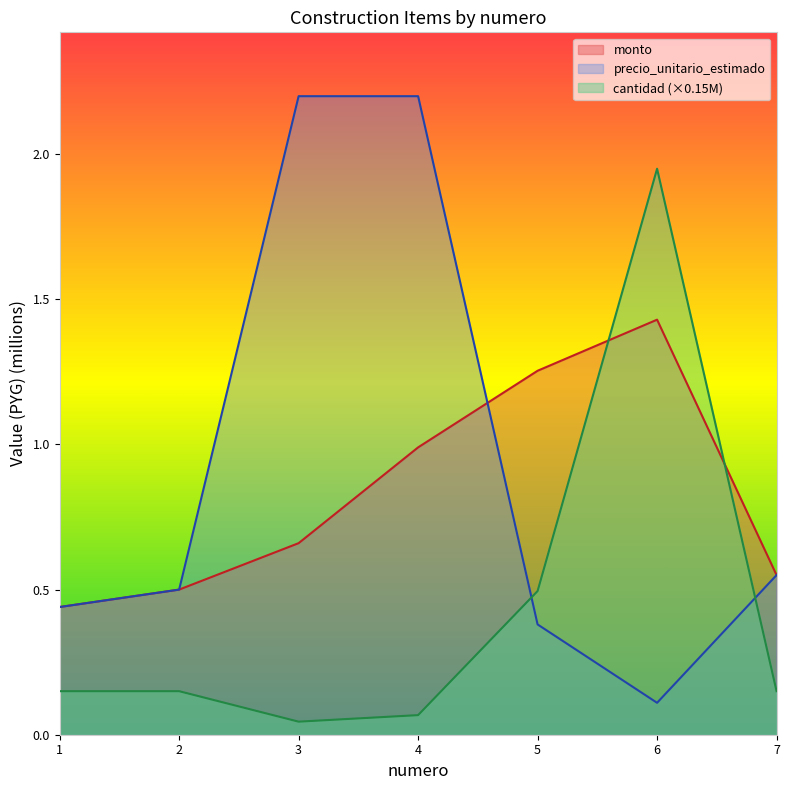

What is the greatest value displayed?

2.2